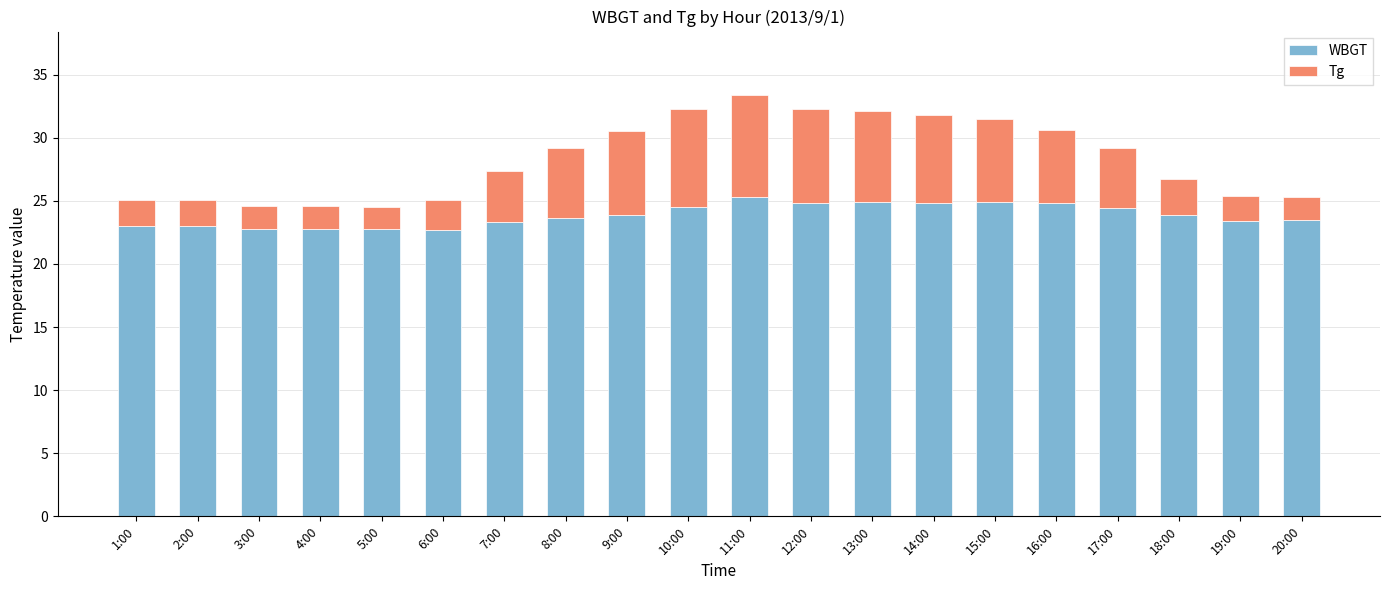

The WBGT series shows 36.1 at 12:00. True or false?

False